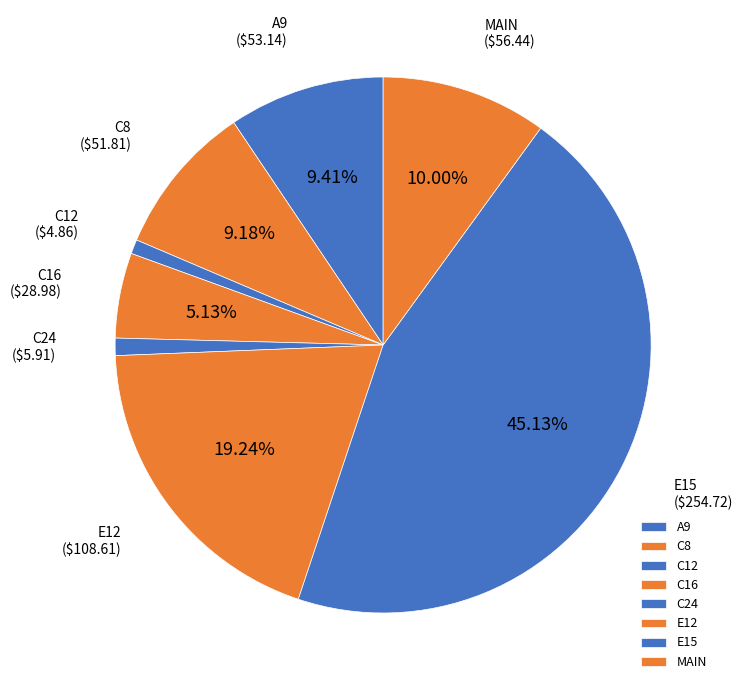

What is the ratio of the value at C16 to the value at C12?

6.0